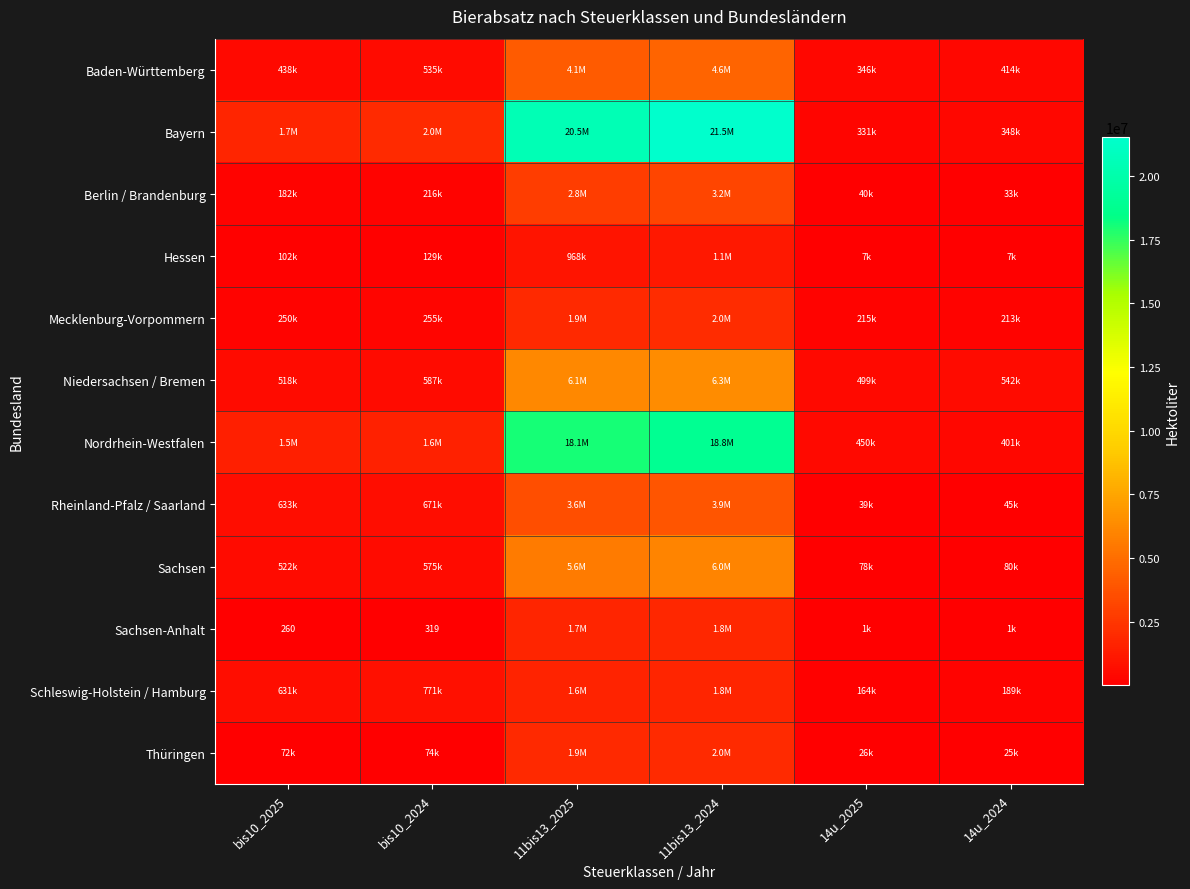

True or false: Thüringen has a value of 1925063.5 at 11bis13_2025.

True